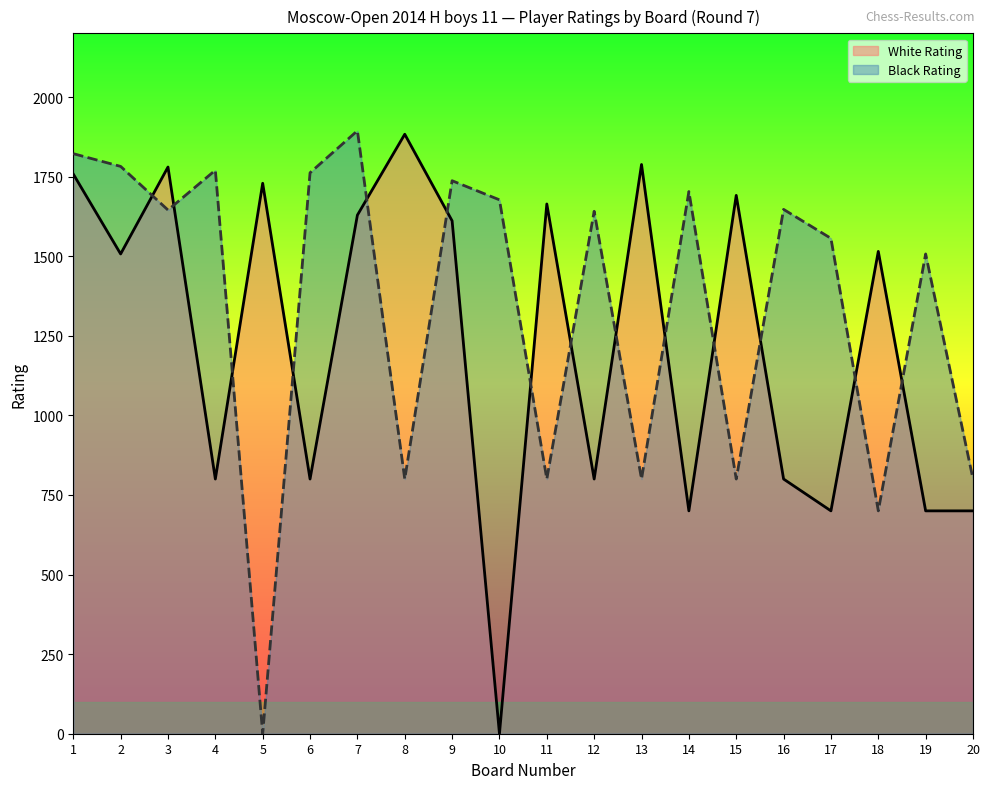

Where is the first local maximum for White Rating?

3